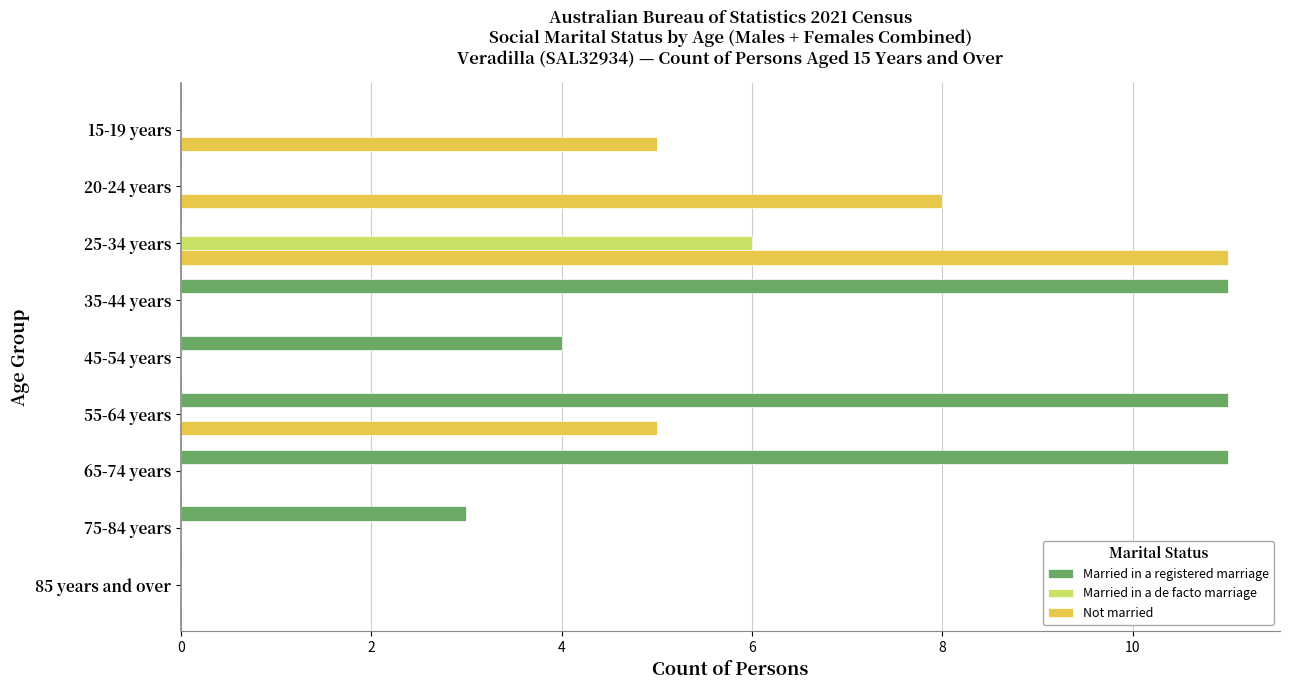

What is the sum of all Married in a registered marriage values?

40